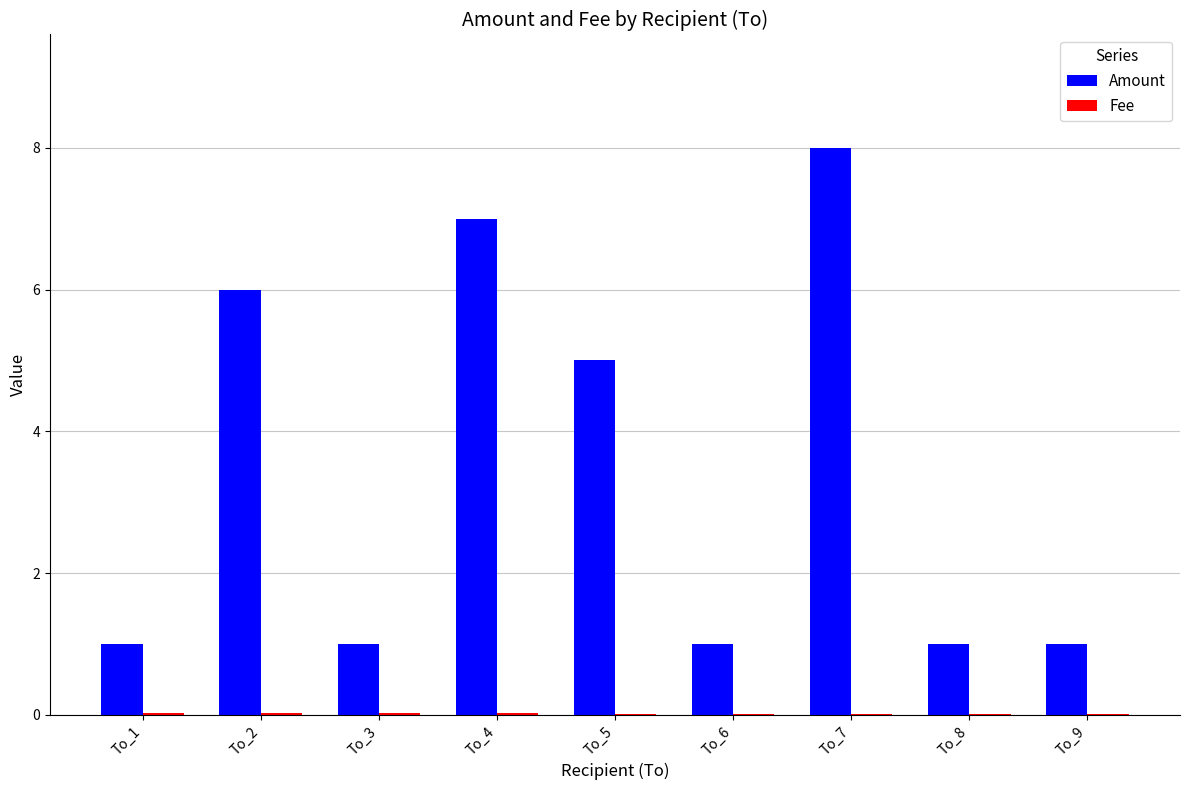

At which category is the sum across all series the highest?

To_7